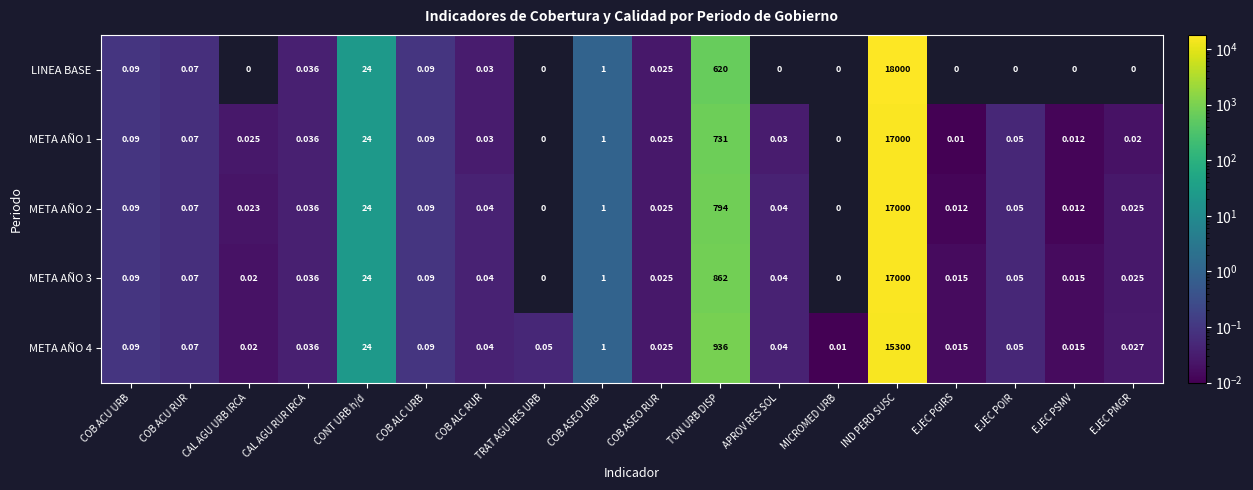

Which category has the highest value in the META AÑO 4 series?

IND PERD SUSC